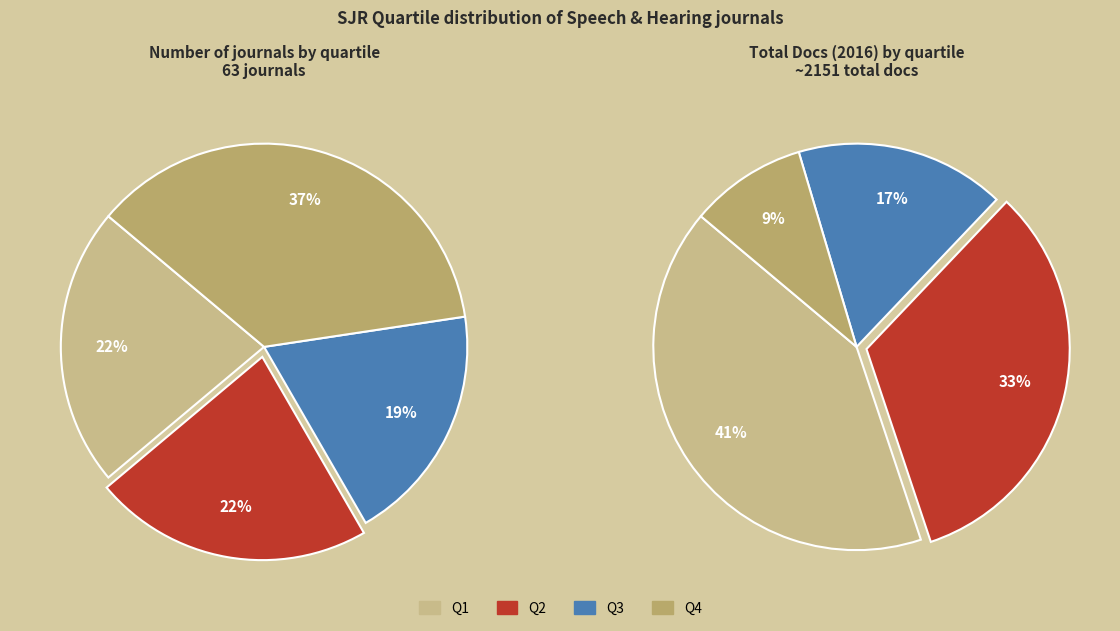

The Q3 slice represents 7% of the pie. True or false?

False